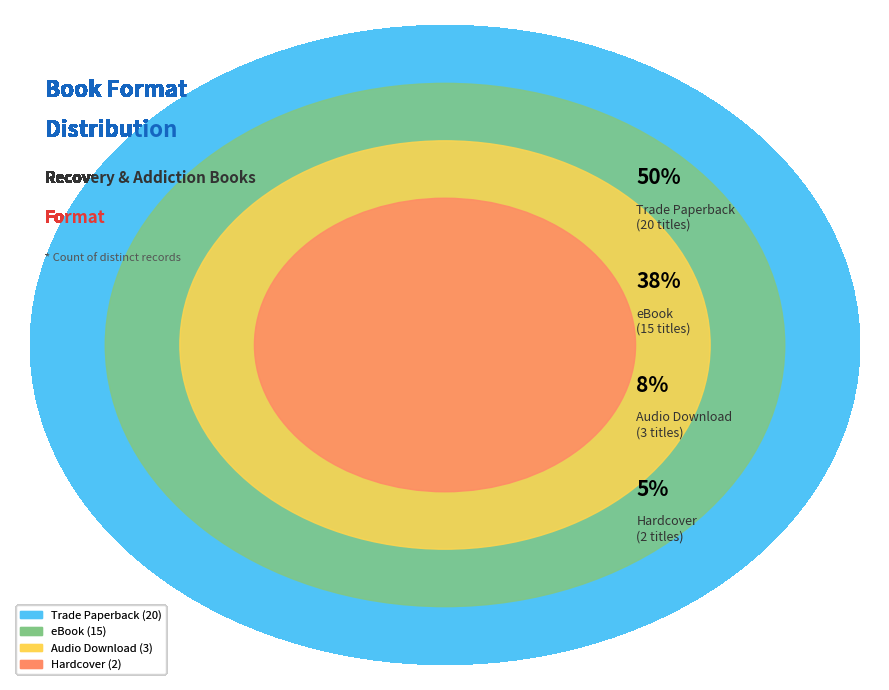

How many slices are in this pie chart?

4